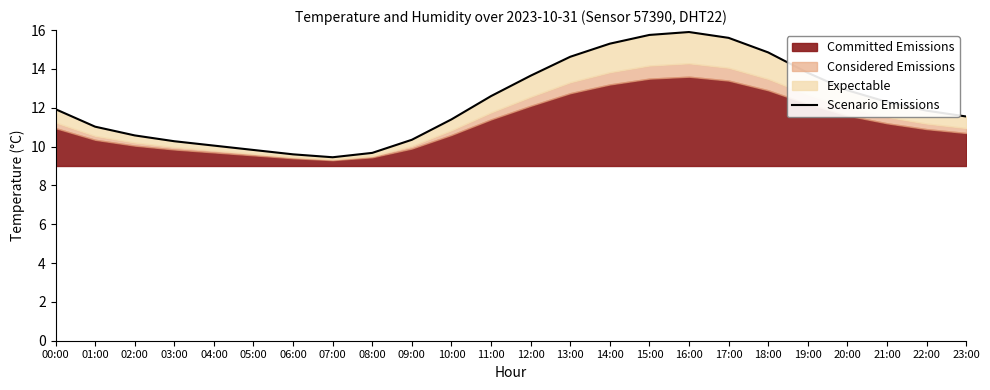

The value at 00:00 is 6.2. True or false?

False